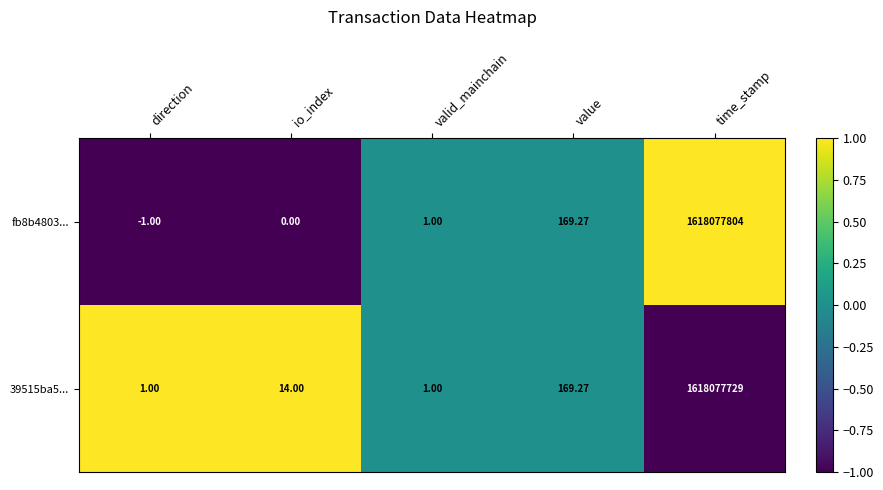

Where is fb8b4803... nearest to the value 809038901?

value